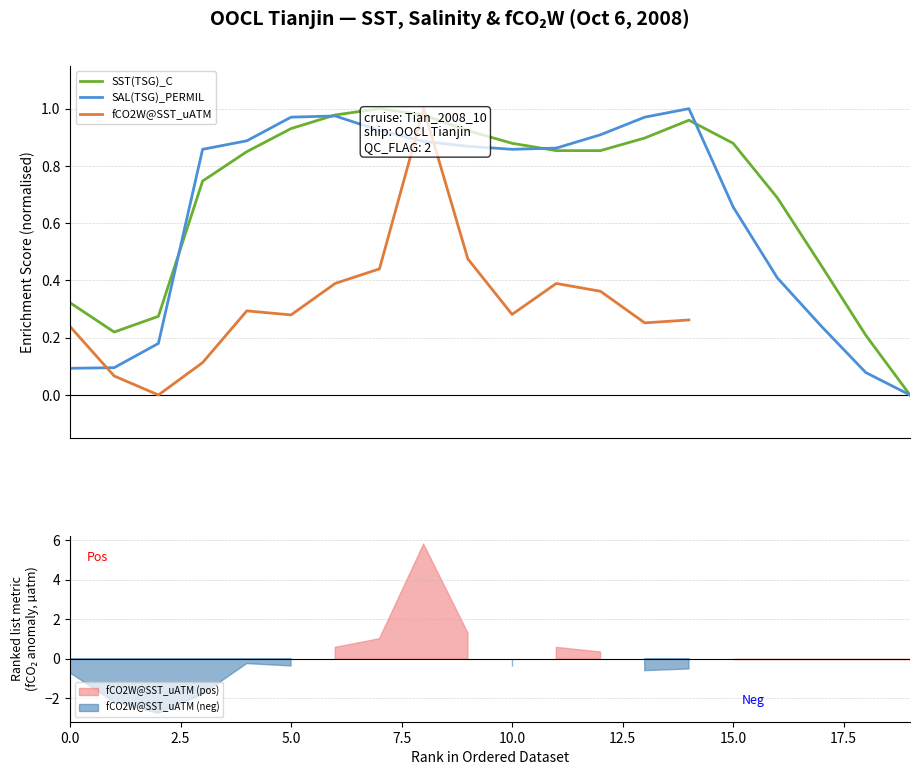

What position from the left is 2.5?

2